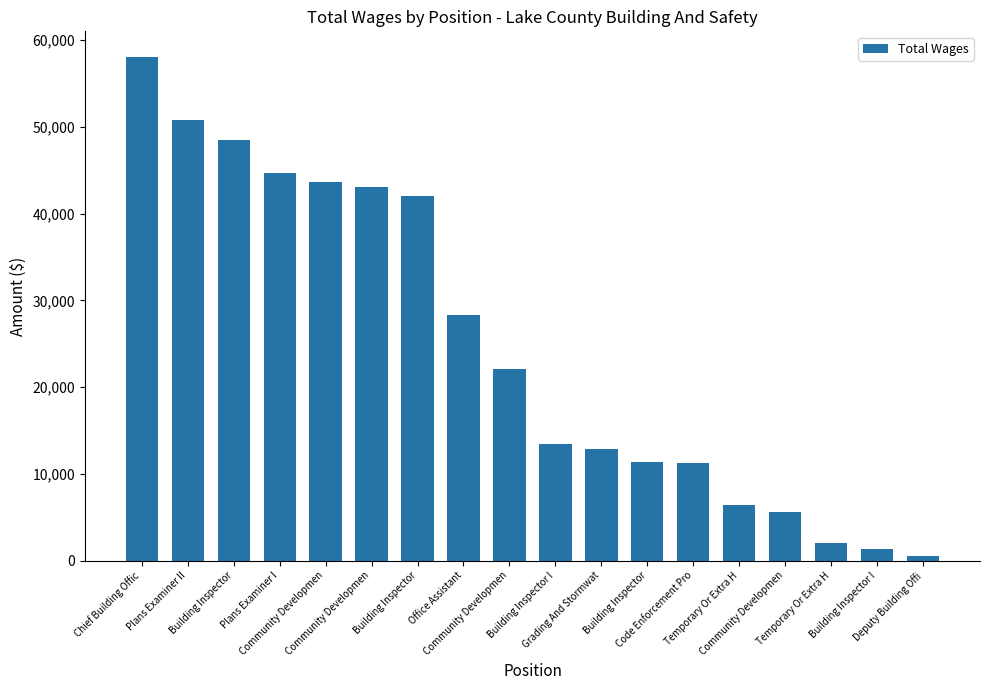

Reading right to left, what are all the values shown in this chart?

492	1280	2067	5652	6445	11258	11390	12842	13468	22071	28284	42041	43044	43656	44731	48517	50818	58125